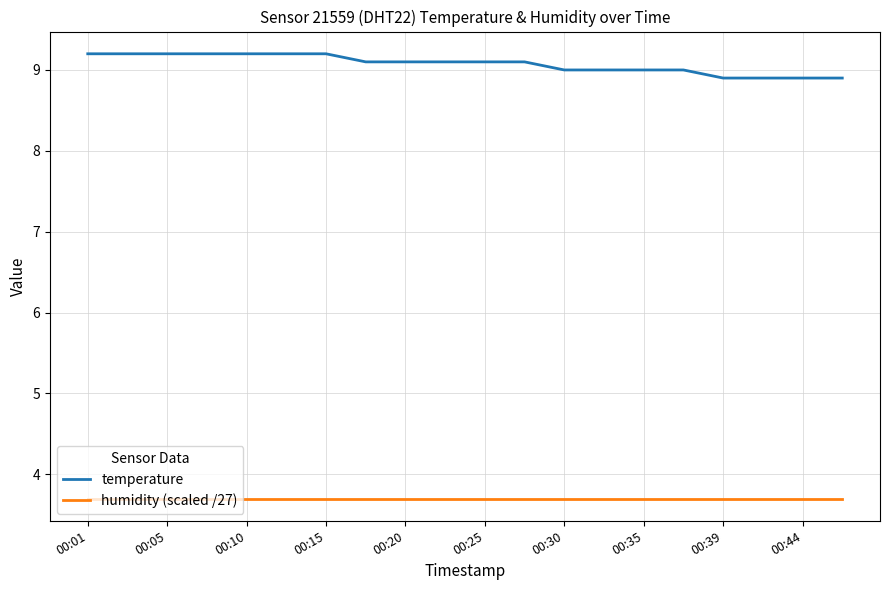

What is the highest value of the temperature series?

9.2